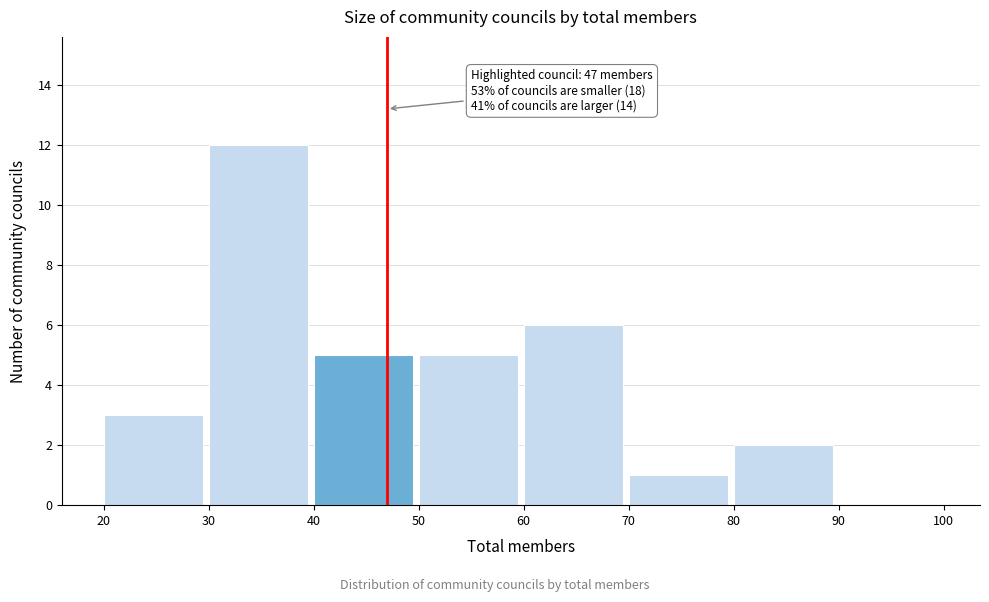

Which range on the x-axis has the tallest bar?

30 to 40